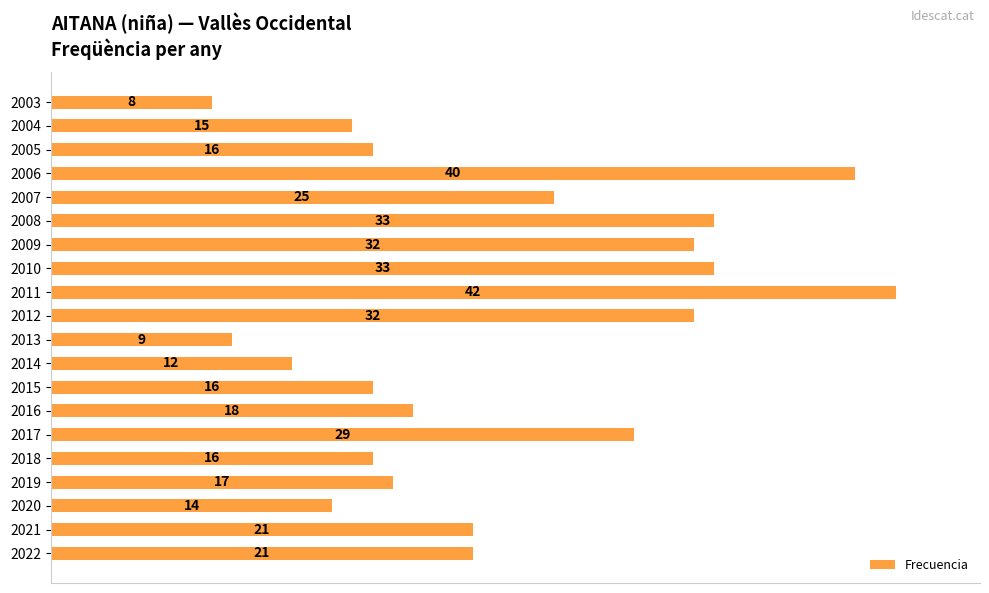

Does the chart contain any negative values?

No